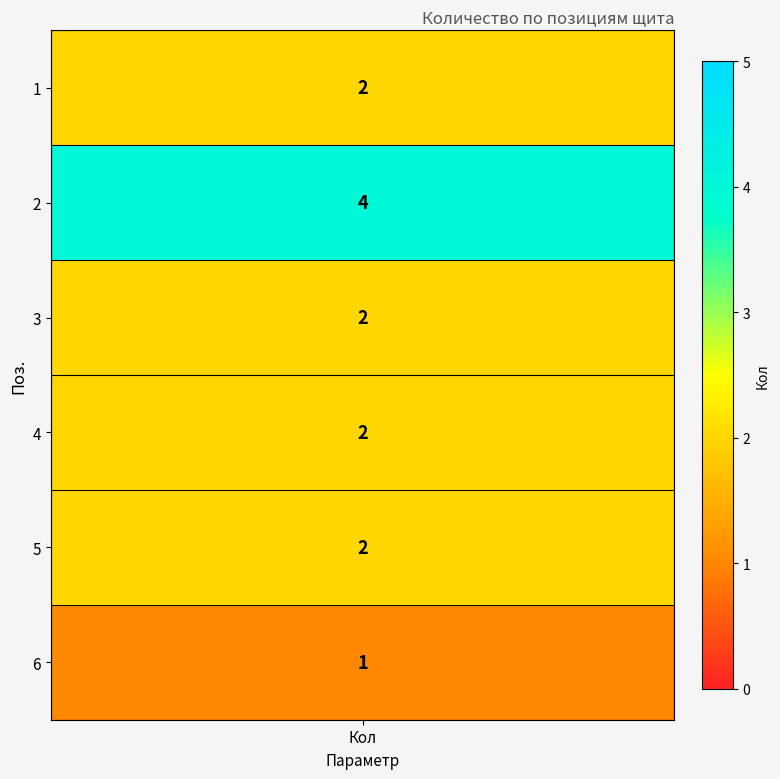

Count the values in the range 2 to 3.

4